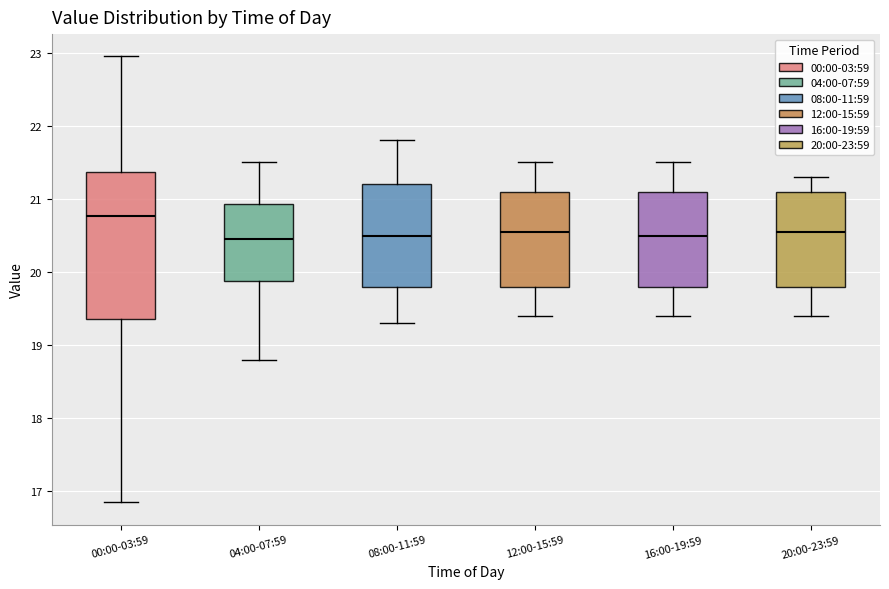

Where is the upper edge of the box for 08:00-11:59 on the y-axis? The values are not printed on the chart, so give them approximately, as read against the axis.

21.2